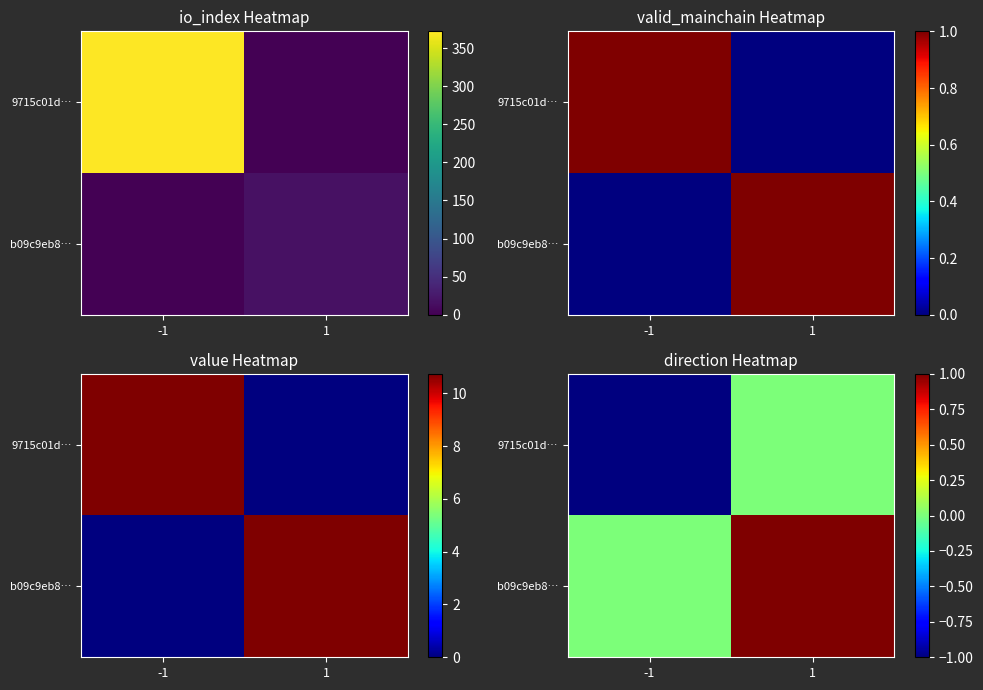

Which series has the largest total across all categories?

b09c9eb8…